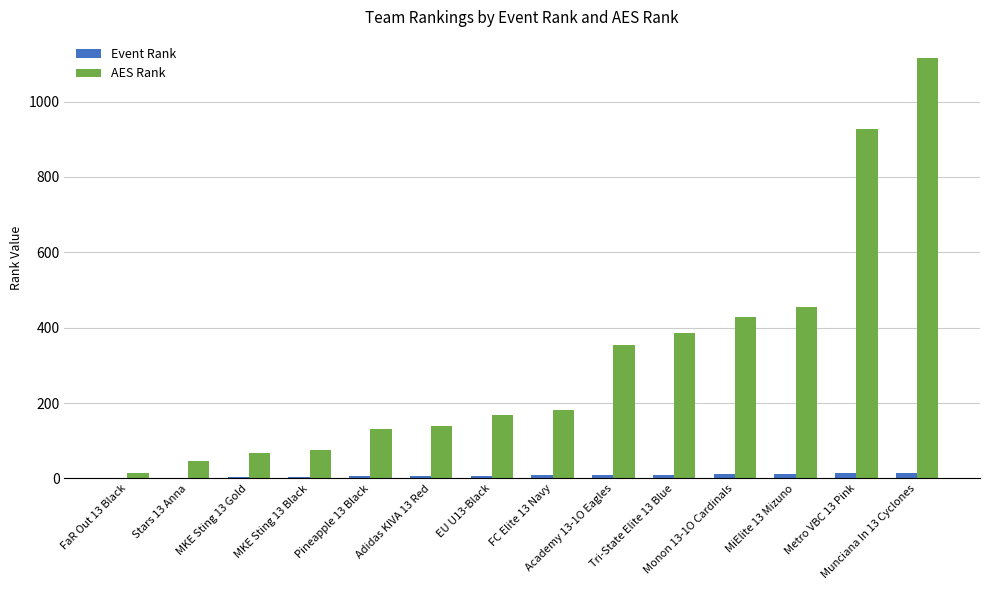

What is the difference between the Event Rank values at Monon 13-1O Cardinals and Munciana In 13 Cyclones?

3